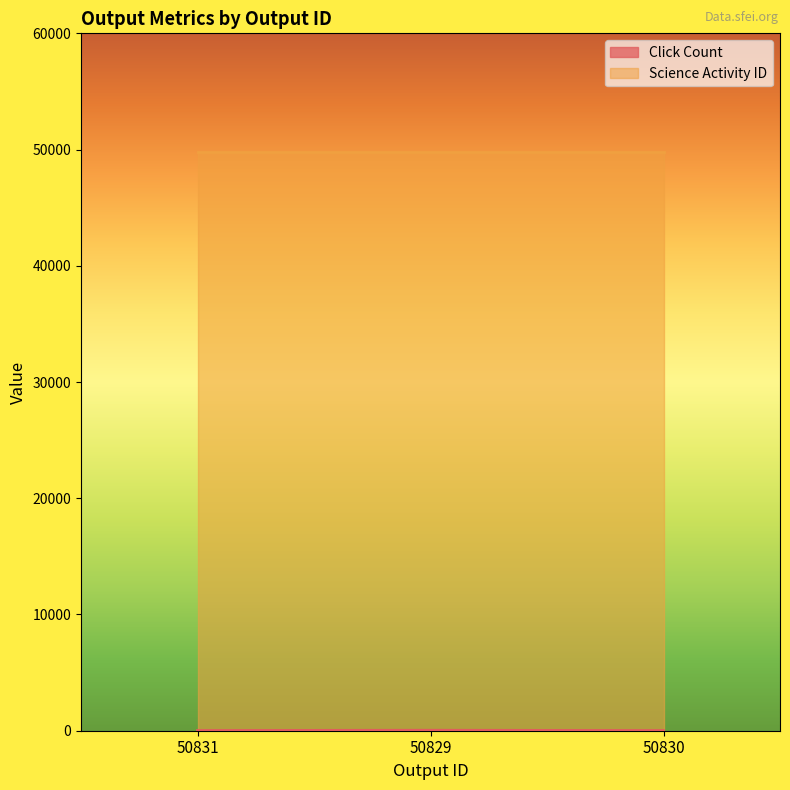

Which category has the highest value across all series?

50829